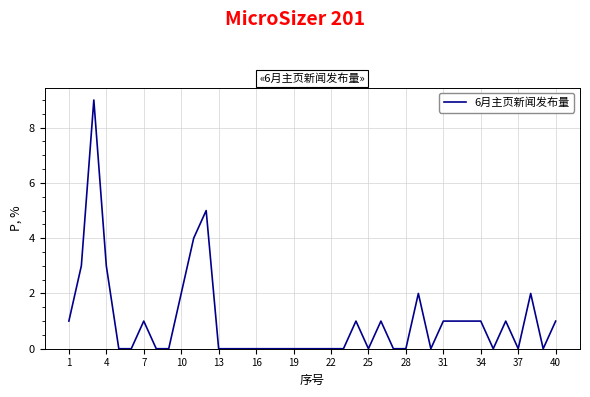

Reading right to left, list all the values displayed in this chart.

1	0	2	0	1	0	1	1	1	1	0	2	0	0	1	0	1	0	0	0	0	0	0	0	0	0	0	0	5	4	2	0	0	1	0	0	3	9	3	1